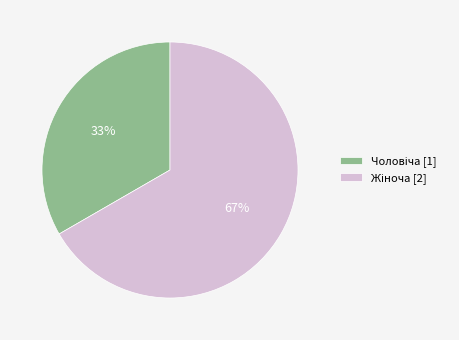

To the nearest percent, what is the average slice percentage?

50%